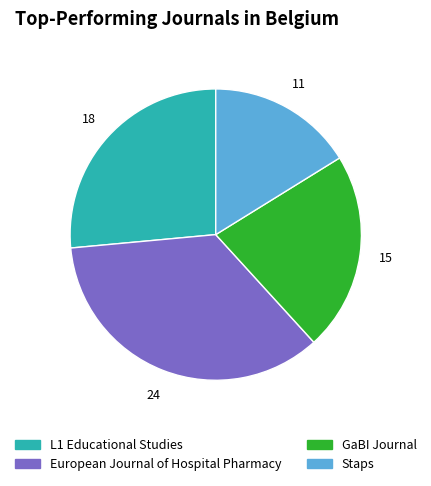

Rank the categories by value from highest to lowest.

European Journal of Hospital Pharmacy, L1 Educational Studies, GaBI Journal, Staps